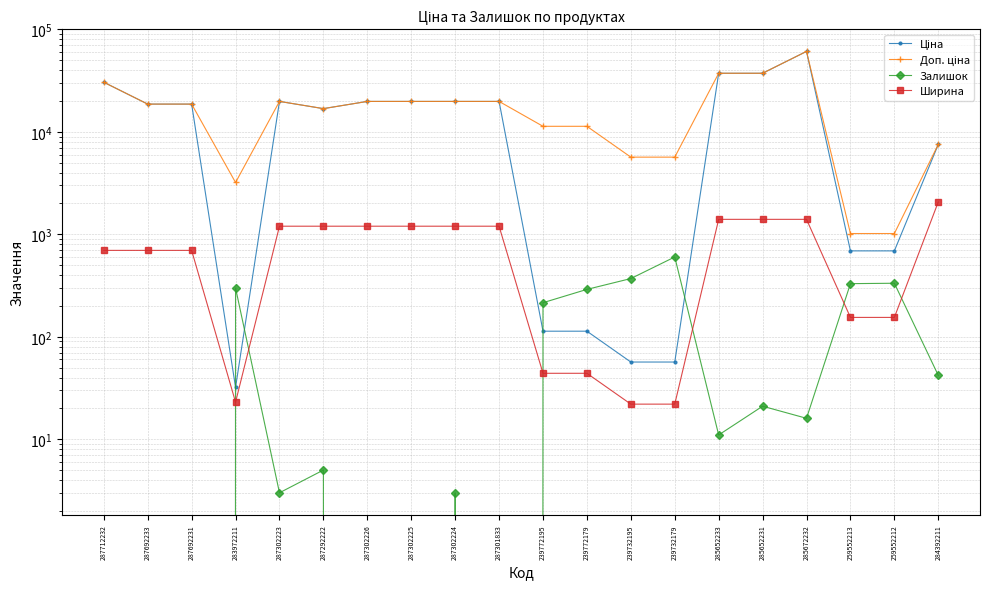

What are all the series names shown in the legend?

Ціна, Доп. ціна, Залишок, Ширина